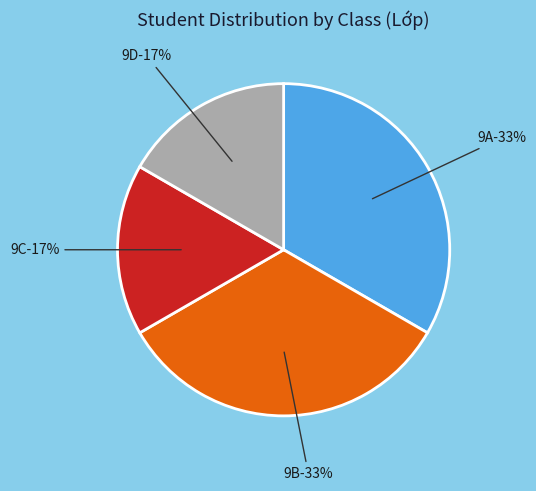

Does any single category account for the majority?

No